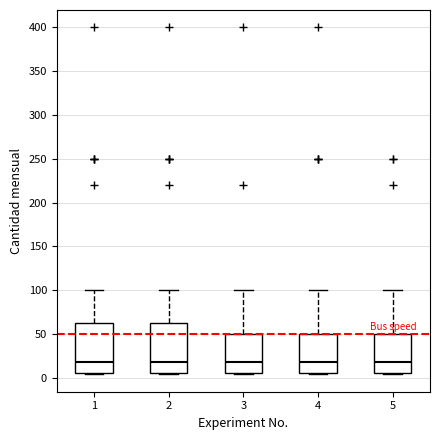

Reading left to right, read every box against the y-axis: the position of its median line, the range the box covers, and the ends of its whiskers. The values are not printed on the chart, so give them approximately, as read against the axis.

1: median 20, box 5 to 65, whiskers 5 (just below the box's lower edge) to 100
2: median 20, box 5 to 65, whiskers 5 (just below the box's lower edge) to 100
3: median 20, box 5 to 50, whiskers 5 (just below the box's lower edge) to 100
4: median 20, box 5 to 50, whiskers 5 (just below the box's lower edge) to 100
5: median 20, box 5 to 50, whiskers 5 (just below the box's lower edge) to 100